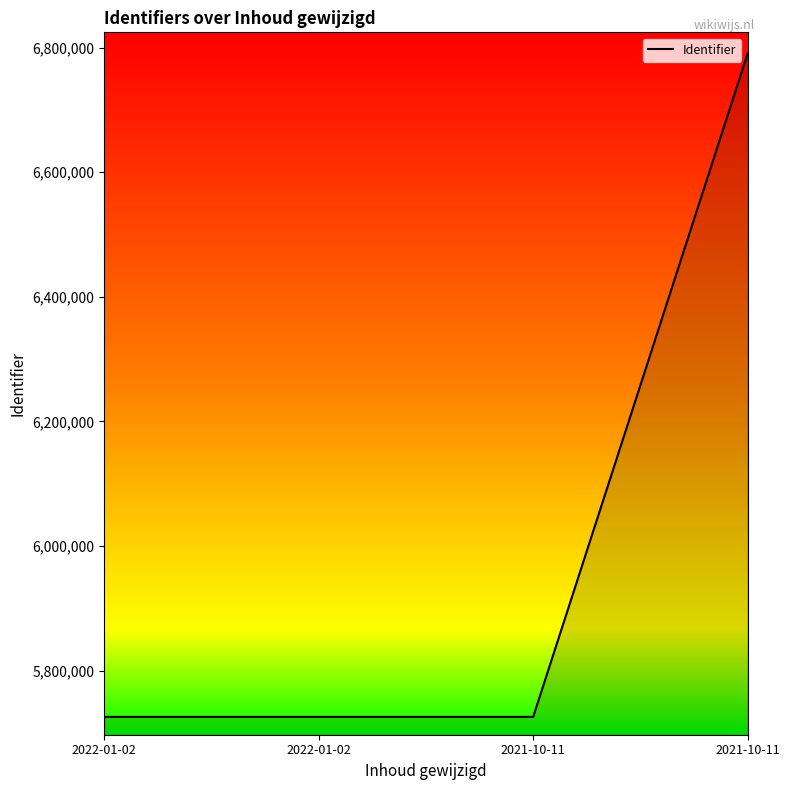

Which category has the lowest value across all series?

2022-01-02